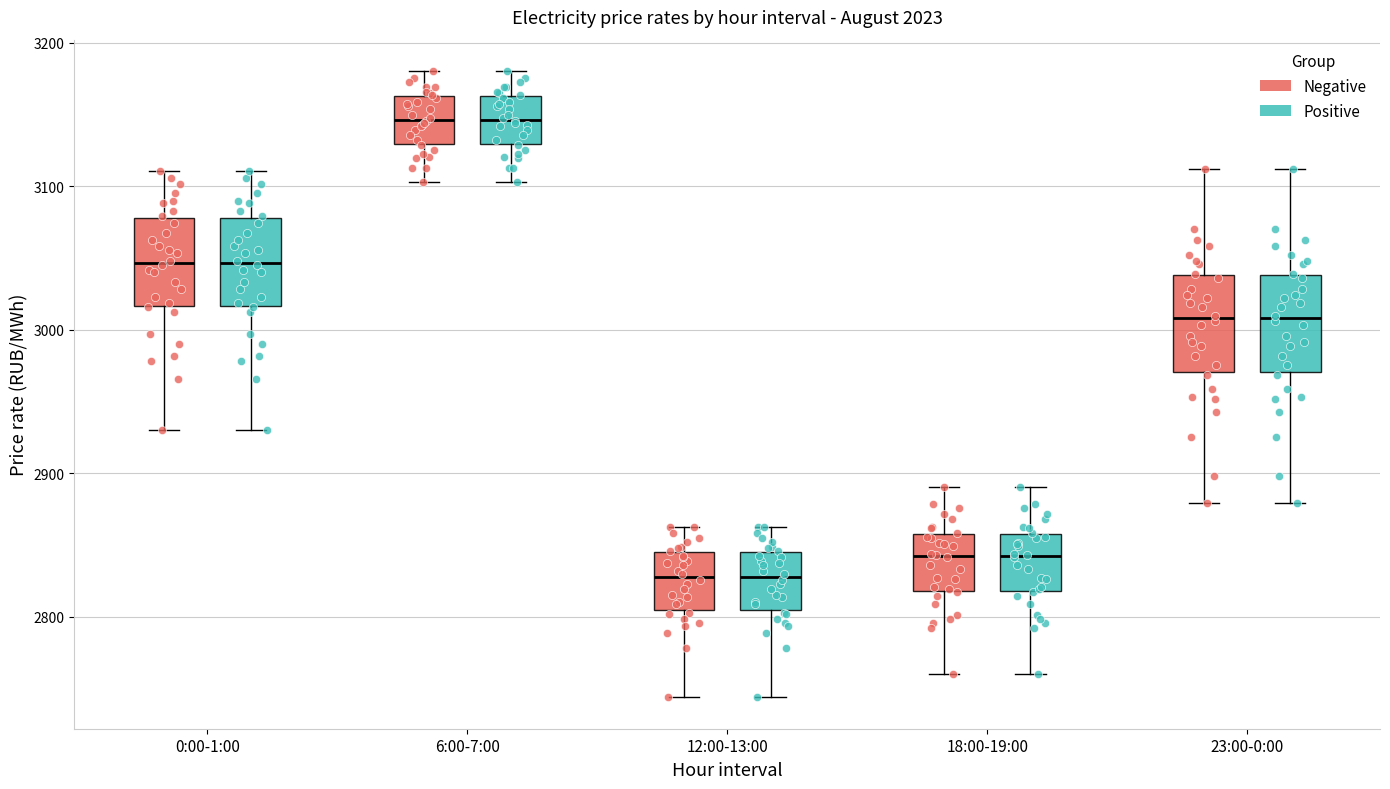

Where does the upper whisker of the box for 18:00-19:00 (Negative) end on the y-axis? The values are not printed on the chart, so give them approximately, as read against the axis.

2890